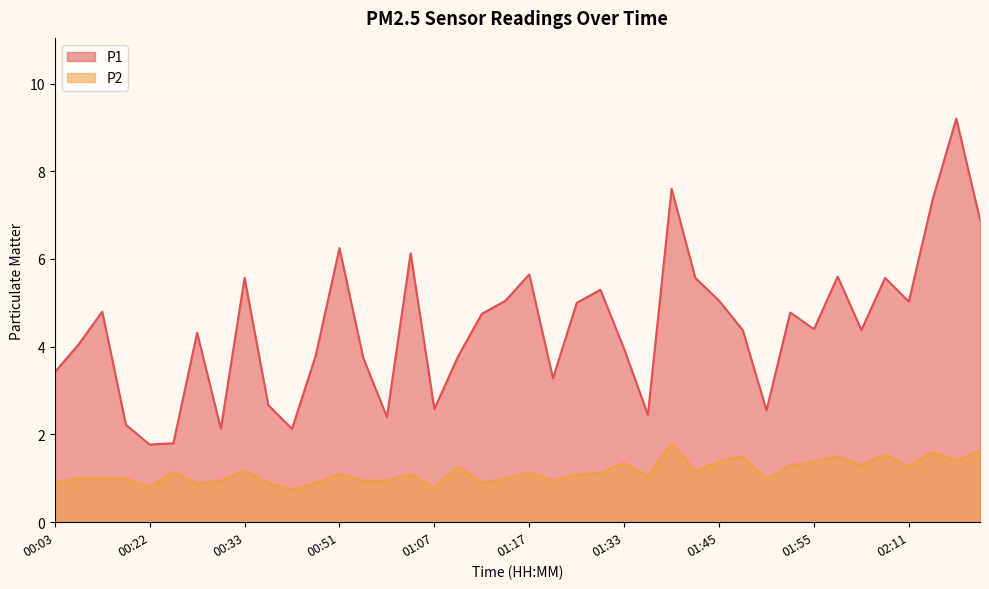

The value of P1 at 00:03 is 3.4. True or false?

True